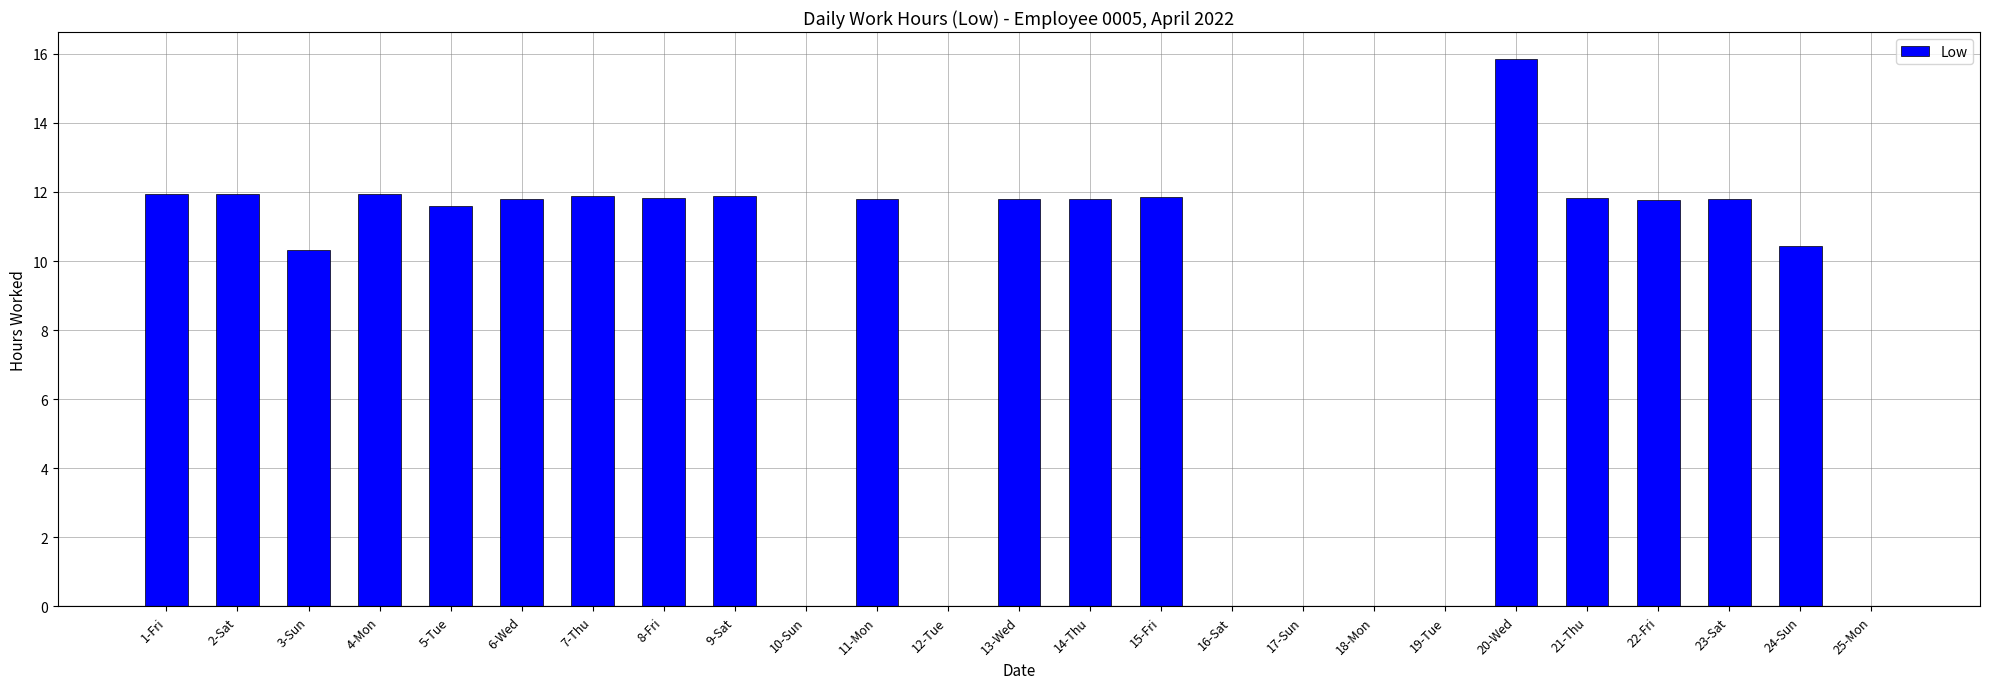

What is the average value?

8.6